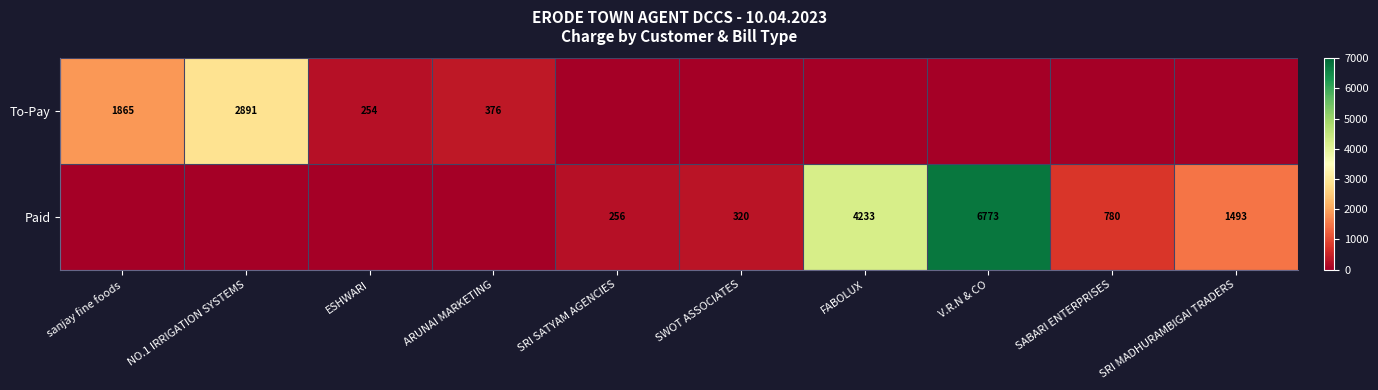

What is the difference between the Paid values at SABARI ENTERPRISES and SWOT ASSOCIATES?

460